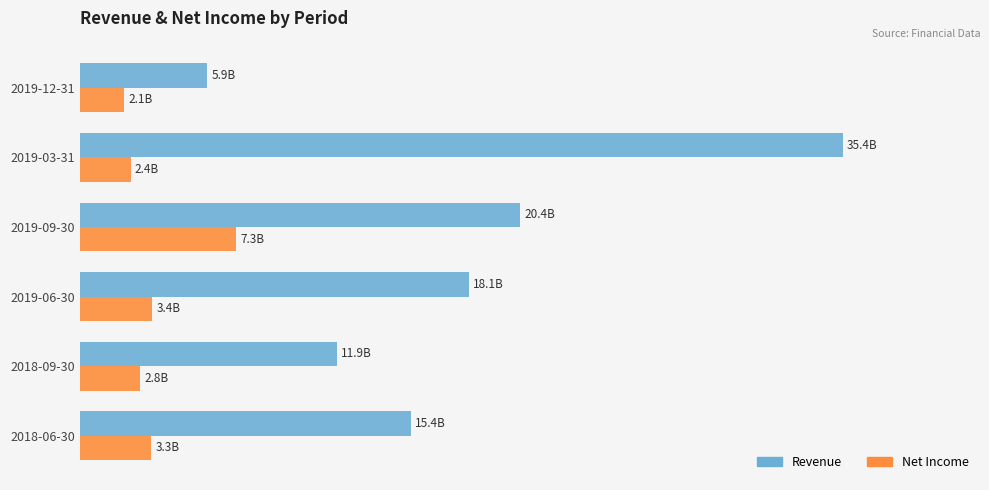

What are all the series names shown in the legend?

Revenue, Net Income